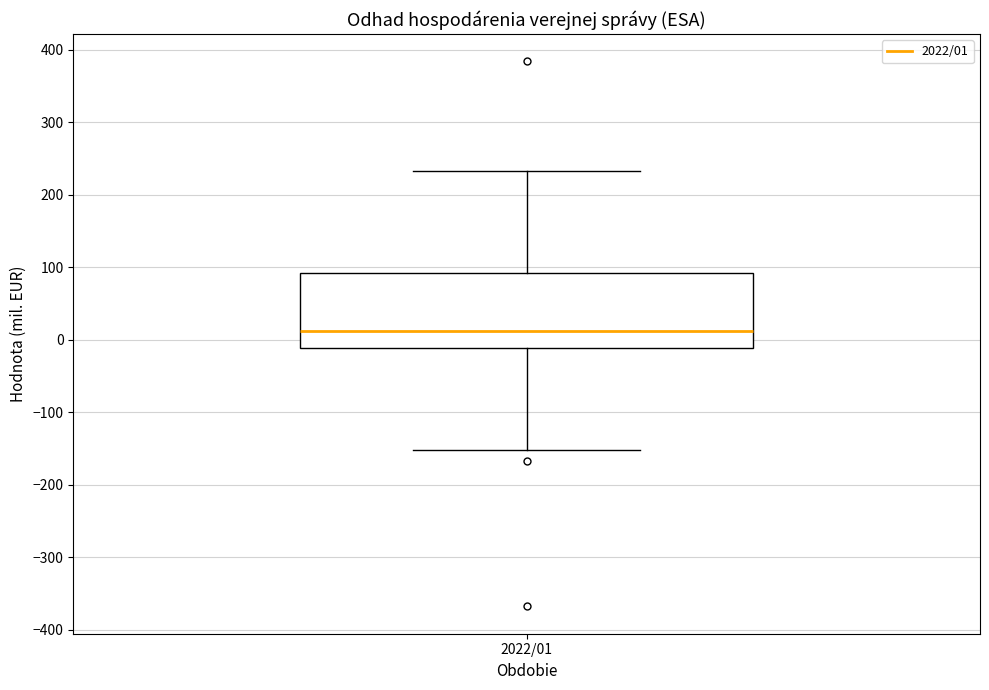

Transcribe this box plot: give where the median line is, the range the box spans, and where the two whiskers end, as read against the y-axis. The values are not printed on the chart, so give them approximately, as read against the axis.

median 10, box -10 to 90, whiskers -150 to 230